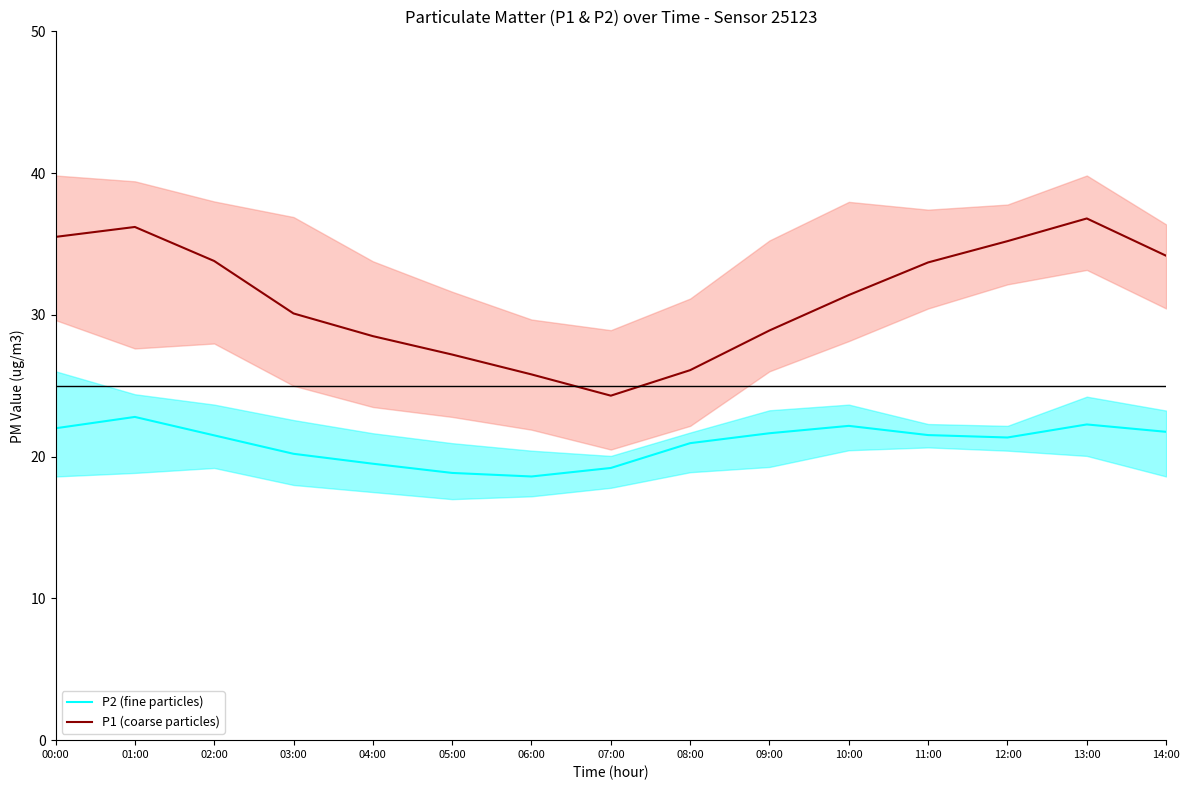

True or false: P1 (coarse particles) has more than 1 points higher than both neighbors.

True